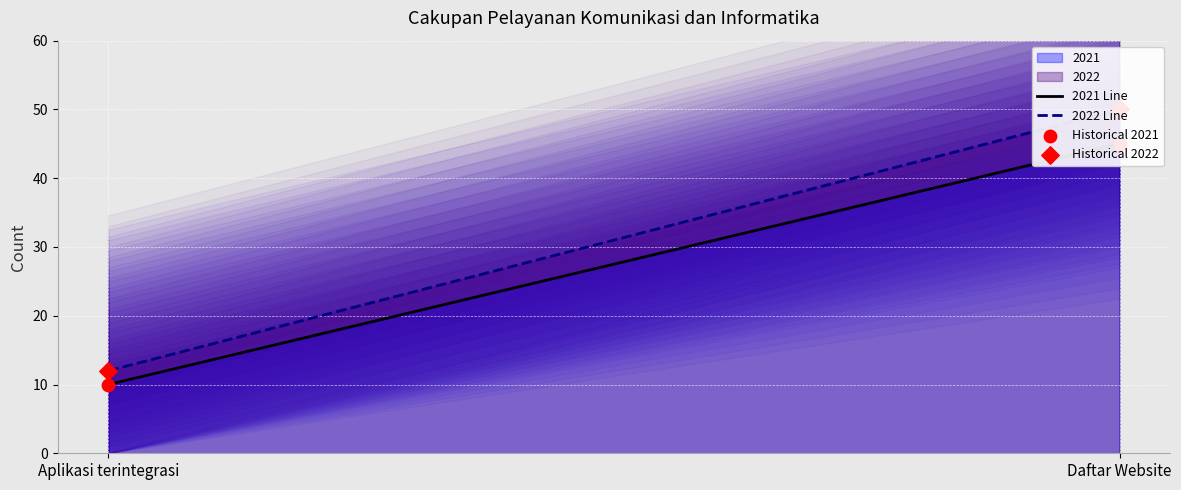

Is the value of Historical 2022 at Daftar Website greater than the value of Historical 2021 at Daftar Website?

Yes